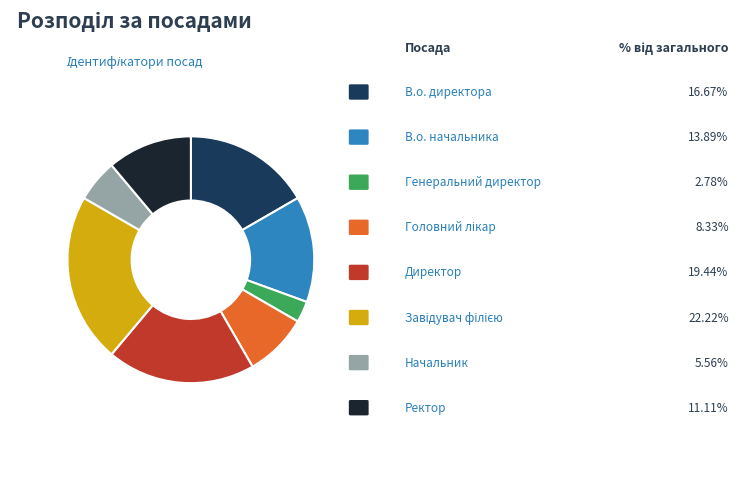

Is there a majority slice in this chart?

No